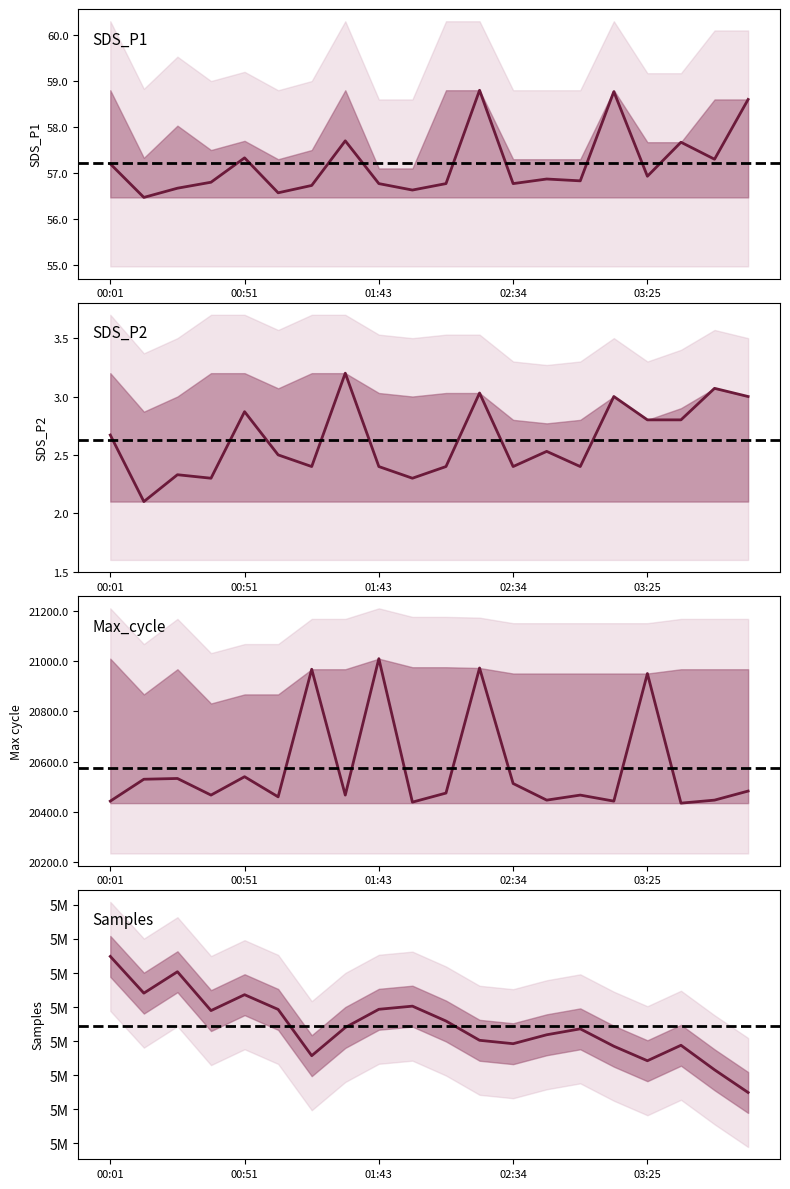

Reading right to left, extract all data points from this chart.

SDS_P1: 58.6	57.3	57.7	56.9	58.8	56.8	56.9	56.8	58.8	56.8	56.6	56.8	57.7	56.7	56.6	57.3	56.8	56.7	56.5	57.2
SDS_P2: 3.0	3.1	2.8	2.8	3.0	2.4	2.5	2.4	3.0	2.4	2.3	2.4	3.2	2.4	2.5	2.9	2.3	2.3	2.1	2.7
Max_cycle: 20483.0	20447.0	20435.0	20950.0	20443.0	20467.0	20447.0	20513.0	20972.0	20475.0	20439.0	21009.0	20467.0	20967.0	20460.0	20540.0	20467.0	20533.0	20530.0	20443.0
Samples: 5072247.0	5072580.0	5072940.0	5072713.0	5072926.0	5073181.0	5073094.0	5072963.0	5073013.0	5073296.0	5073514.0	5073468.0	5073201.0	5072787.0	5073466.0	5073682.0	5073449.0	5074019.0	5073705.0	5074244.0